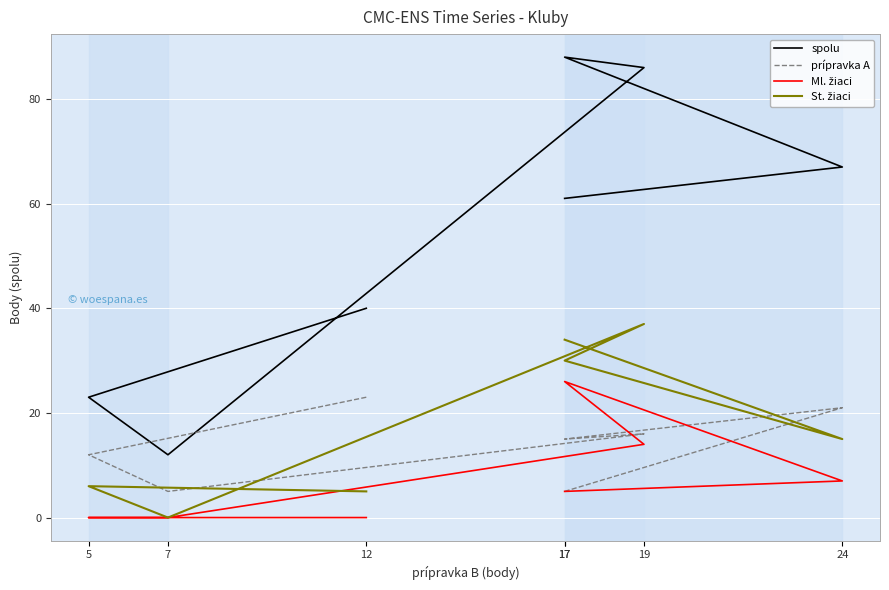

Is the value of St. žiaci at 17 greater than the value of Ml. žiaci at 17?

Yes